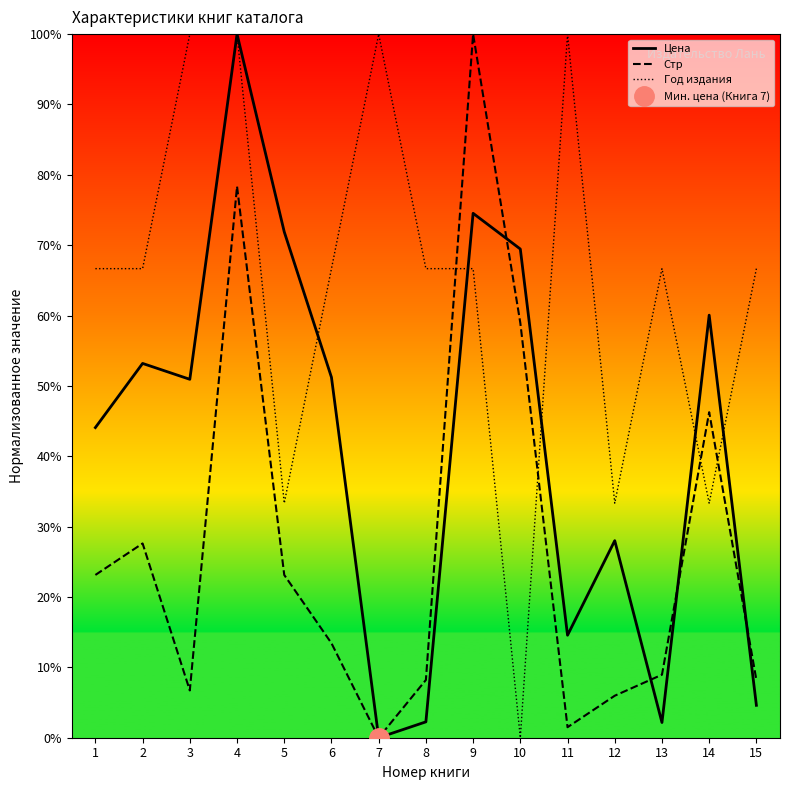

Between 11 and 1, which is larger?

1